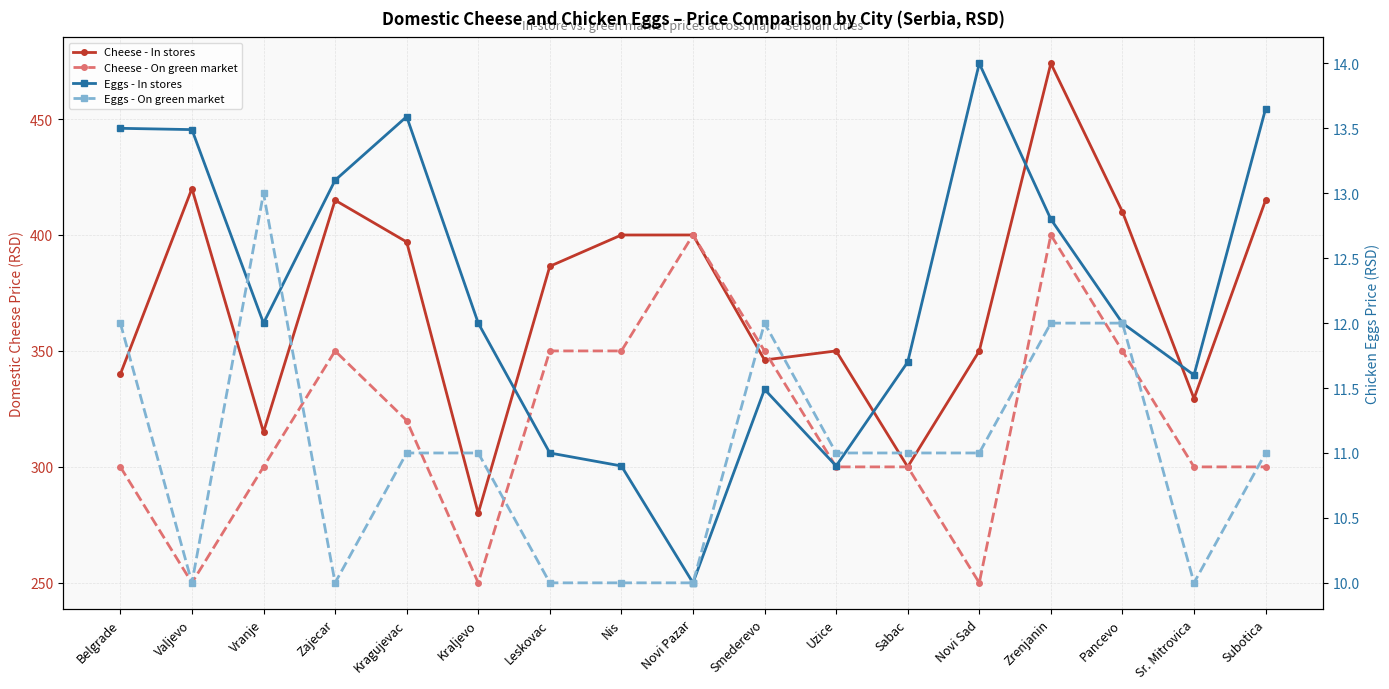

What is the label of the 7th point from the right?

Uzice